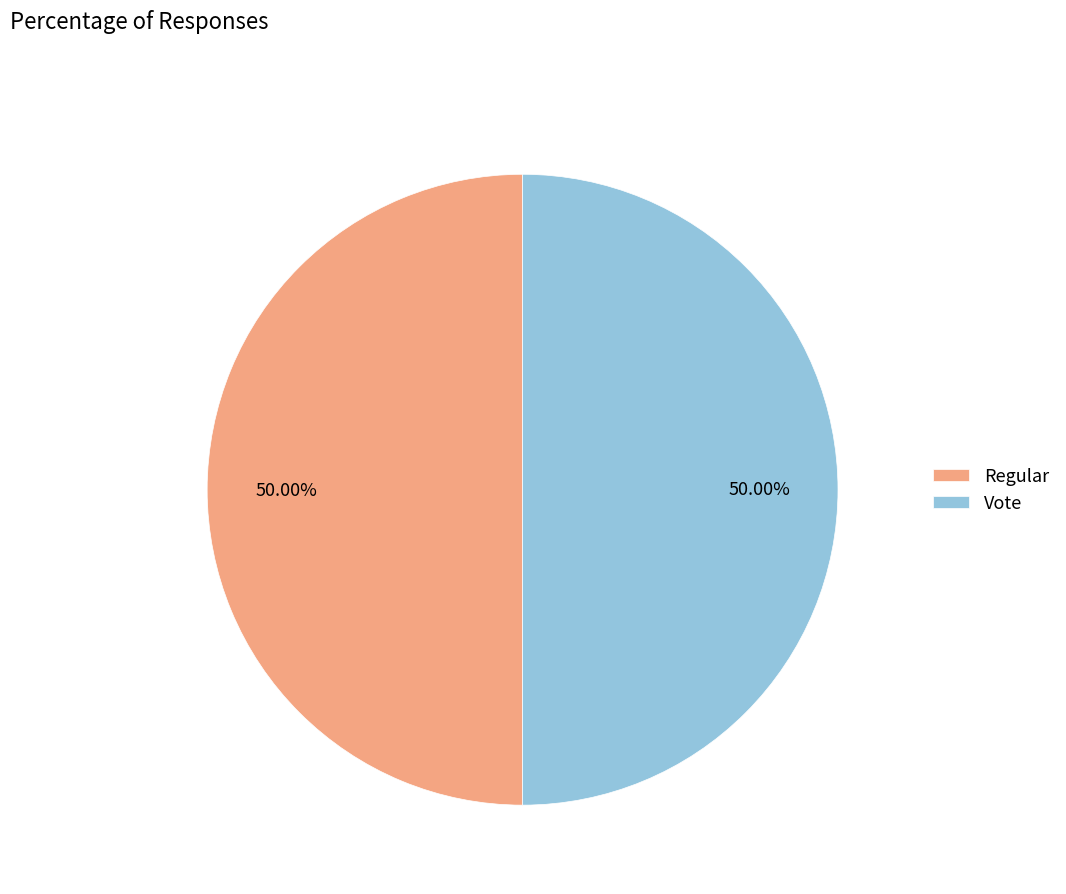

True or false: Regular accounts for 43% of the total.

False